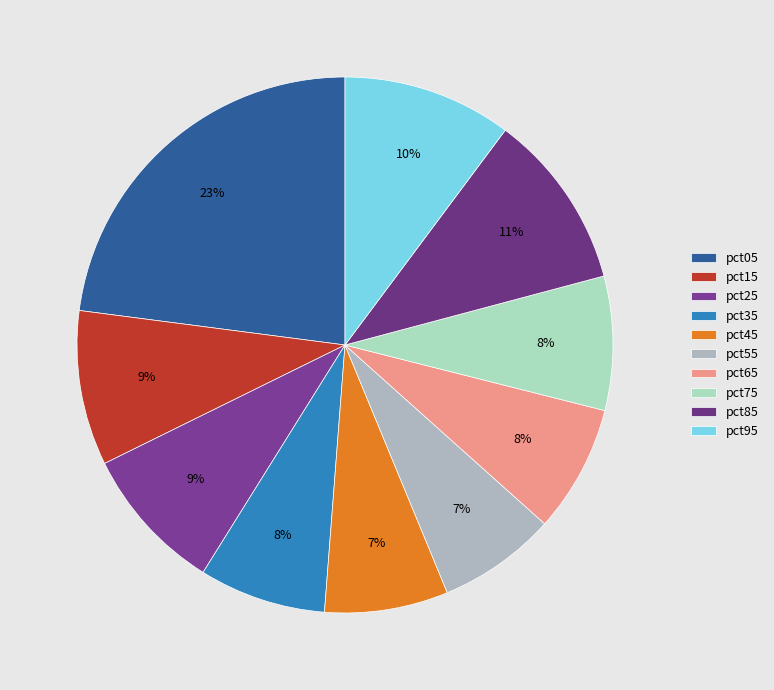

Which slice is the largest?

pct05